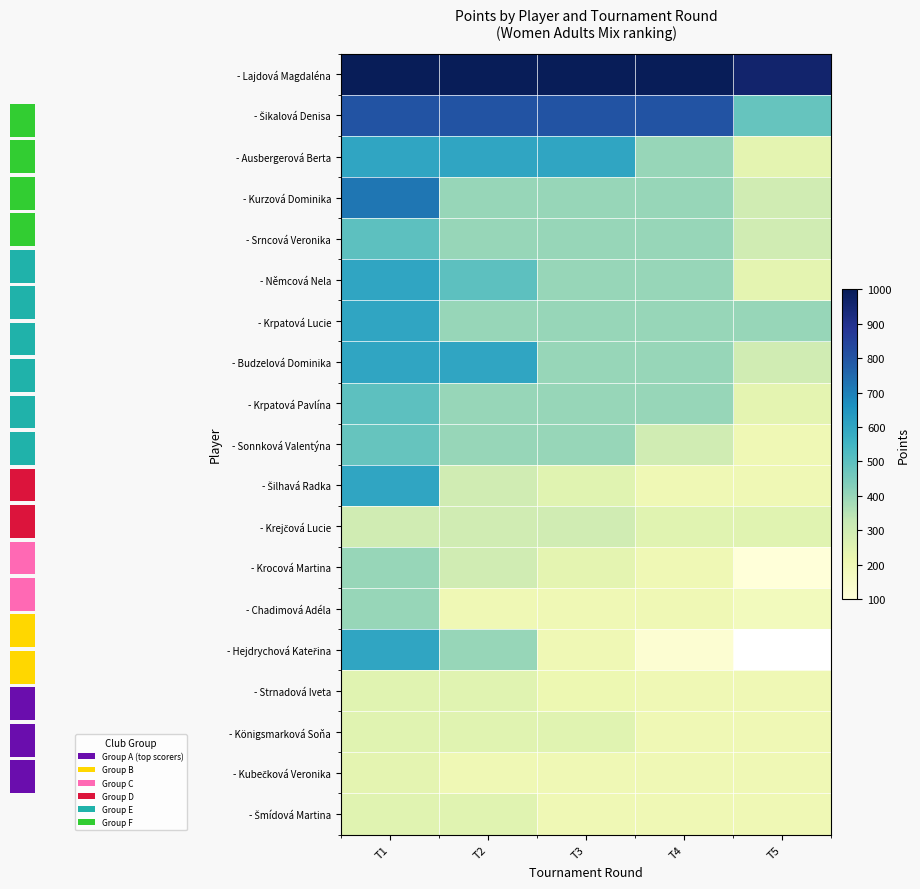

Read the - Lajdová Magdaléna value at T3.

1000.0